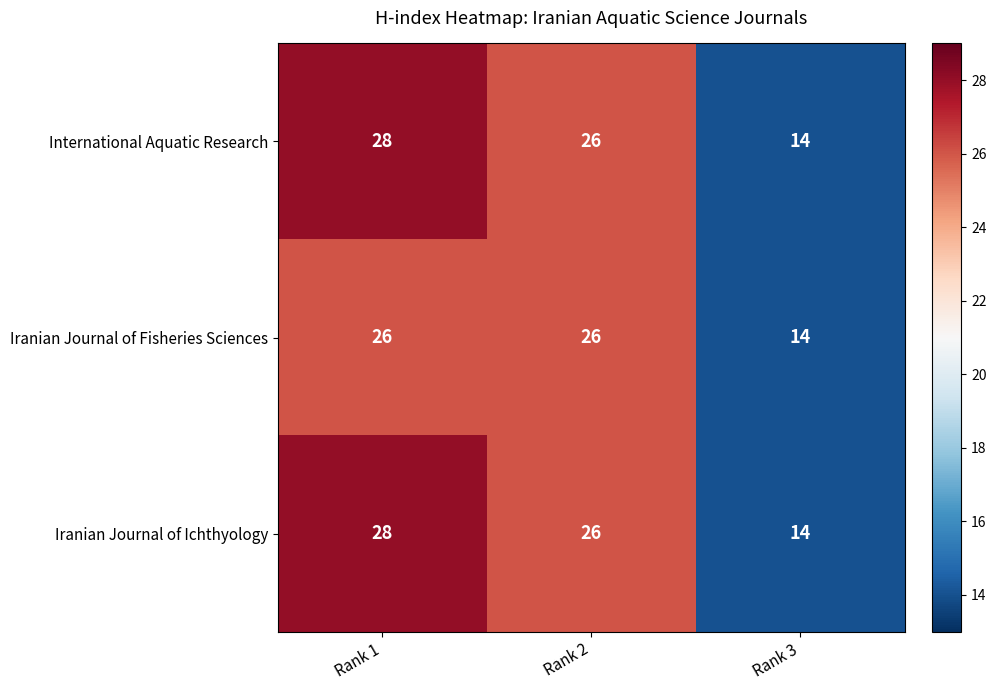

The International Aquatic Research series shows 28 at Rank 1. True or false?

True